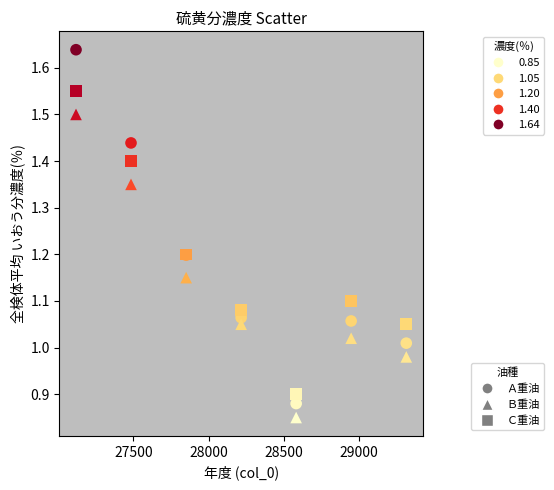

Which series has the largest Y range (max minus min)?

Ａ重油